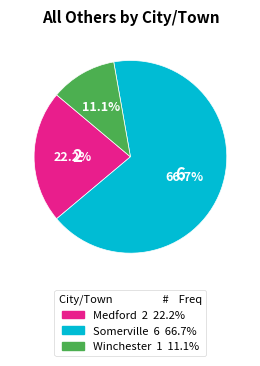

Is there any slice that represents more than half of the pie?

Yes